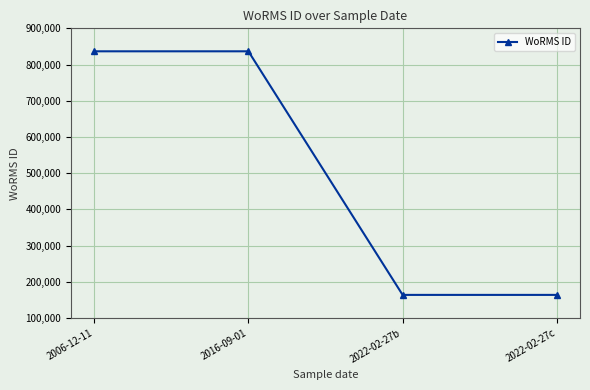

Reading left to right, extract all data points from this chart.

836567	836567	163968	163968